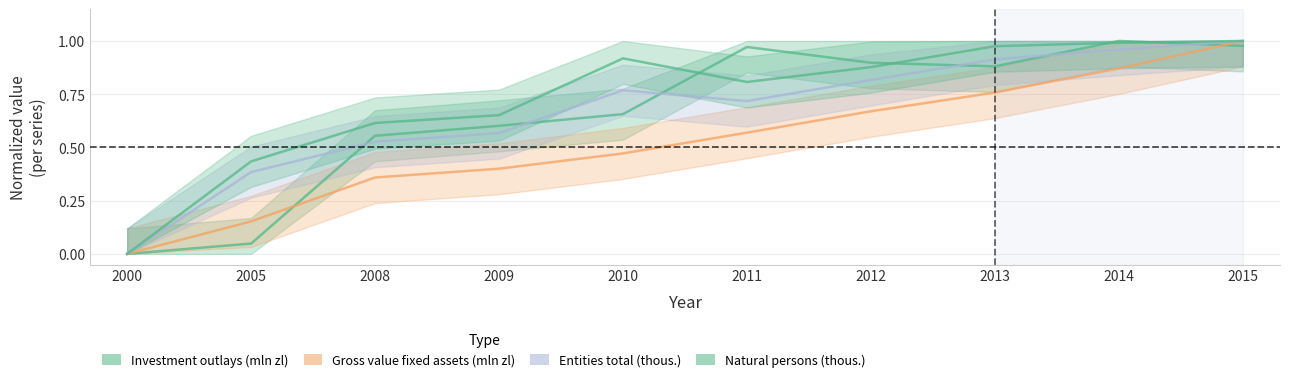

Which series has the largest total across all categories?

Natural persons (thous.)